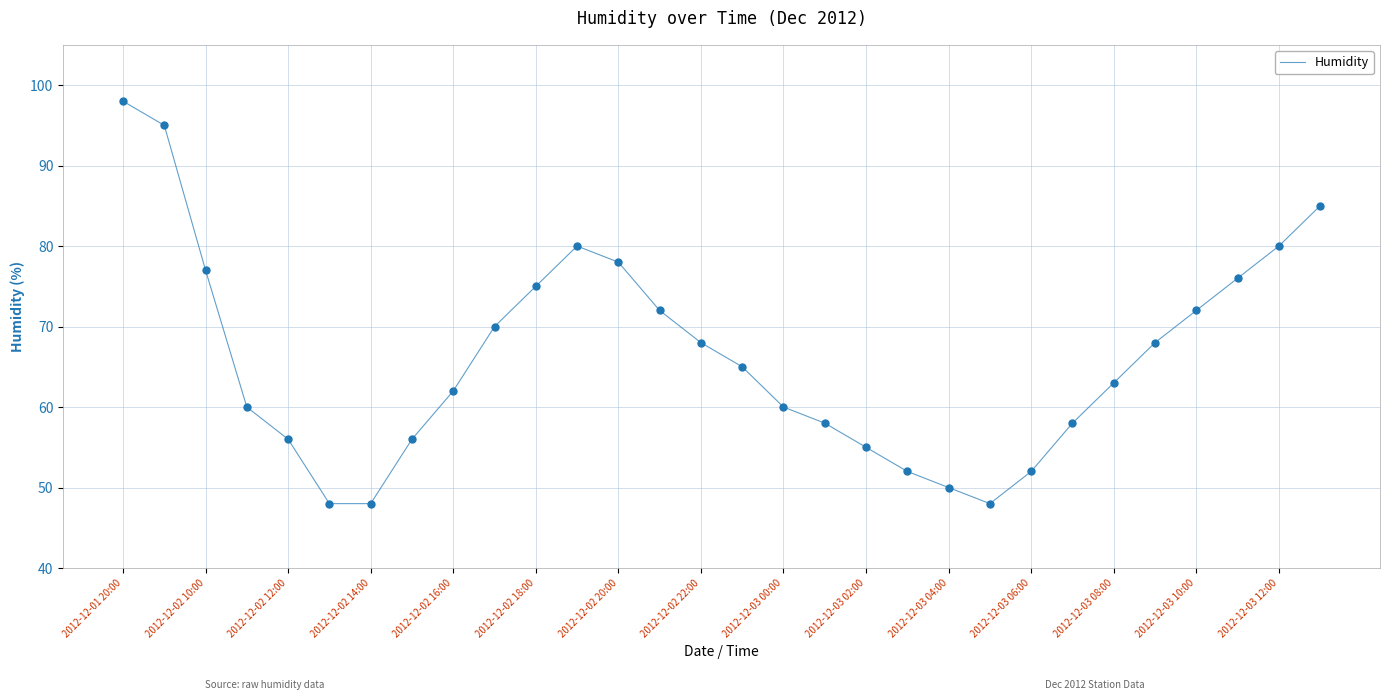

What is the difference between the maximum and minimum values?

50